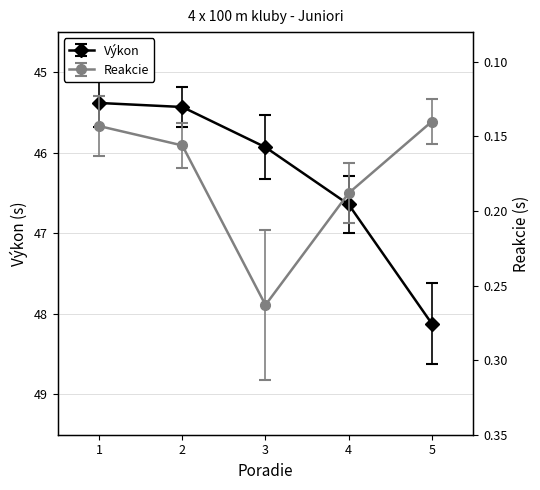

What is the maximum value for Výkon?

48.1